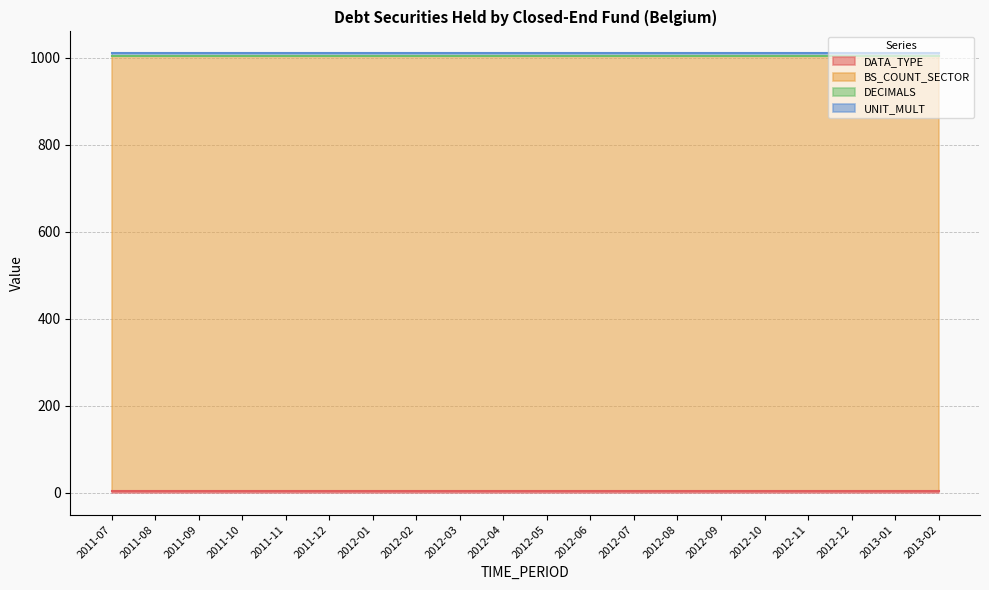

Reading left to right, what are all the values shown in this chart?

DATA_TYPE: 4	4	4	4	4	4	4	4	4	4	4	4	4	4	4	4	4	4	4	4
BS_COUNT_SECTOR: 1000	1000	1000	1000	1000	1000	1000	1000	1000	1000	1000	1000	1000	1000	1000	1000	1000	1000	1000	1000
DECIMALS: 0	0	0	0	0	0	0	0	0	0	0	0	0	0	0	0	0	0	0	0
UNIT_MULT: 6	6	6	6	6	6	6	6	6	6	6	6	6	6	6	6	6	6	6	6